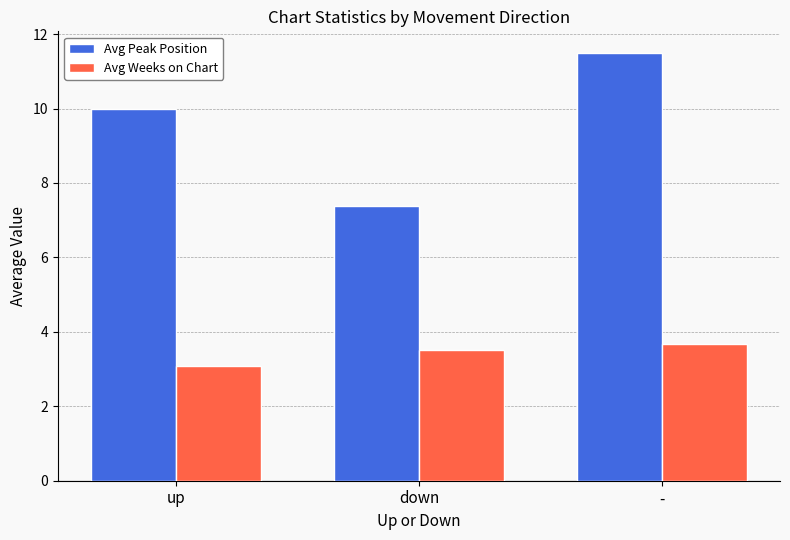

At which category does the chart reach its minimum across all series?

up